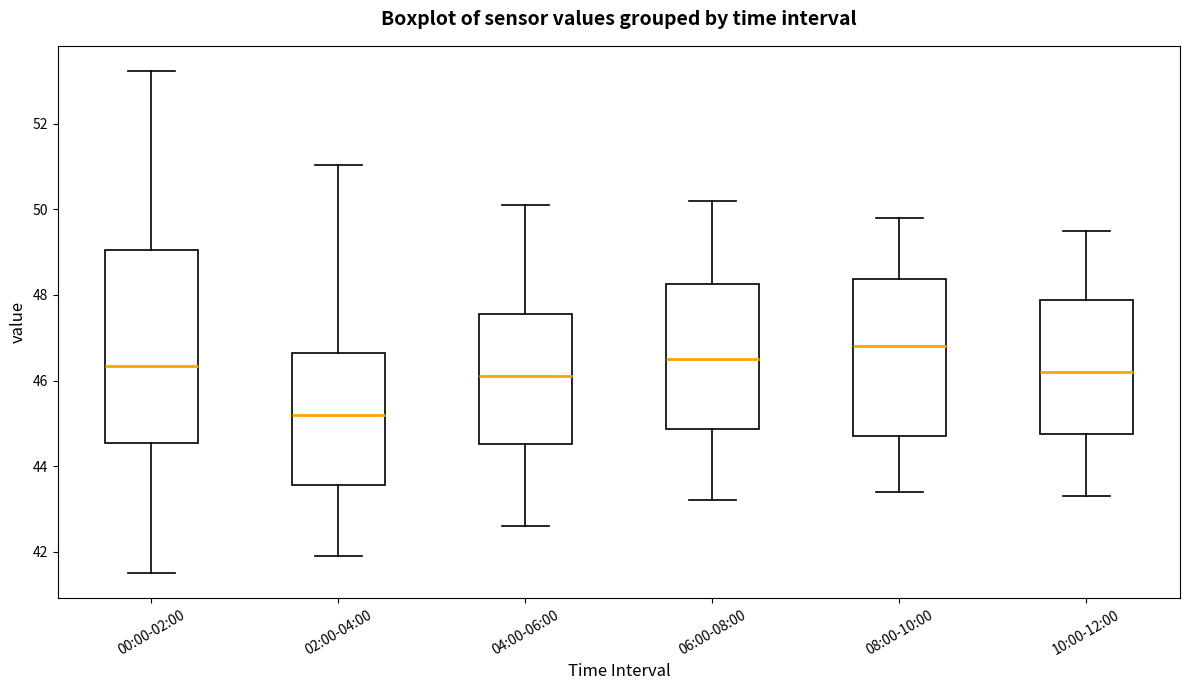

Reading left to right, transcribe this box plot: for each box, give where its median line is, the range the box spans, and where its two whiskers end, as read against the y-axis. The values are not printed on the chart, so give them approximately, as read against the axis.

00:00-02:00: median 46.4, box 44.6 to 49.0, whiskers 41.6 to 53.2
02:00-04:00: median 45.2, box 43.6 to 46.6, whiskers 42.0 to 51.0
04:00-06:00: median 46.2, box 44.6 to 47.6, whiskers 42.6 to 50.2
06:00-08:00: median 46.6, box 44.8 to 48.2, whiskers 43.2 to 50.2
08:00-10:00: median 46.8, box 44.8 to 48.4, whiskers 43.4 to 49.8
10:00-12:00: median 46.2, box 44.8 to 47.8, whiskers 43.4 to 49.6